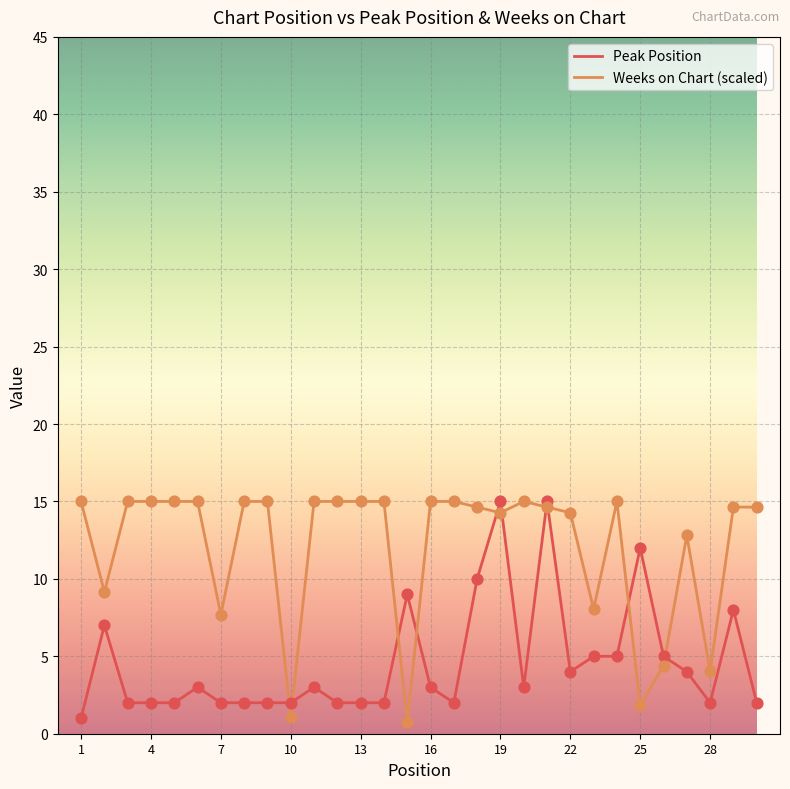

Which series has the largest total across all categories?

Weeks on Chart (scaled)